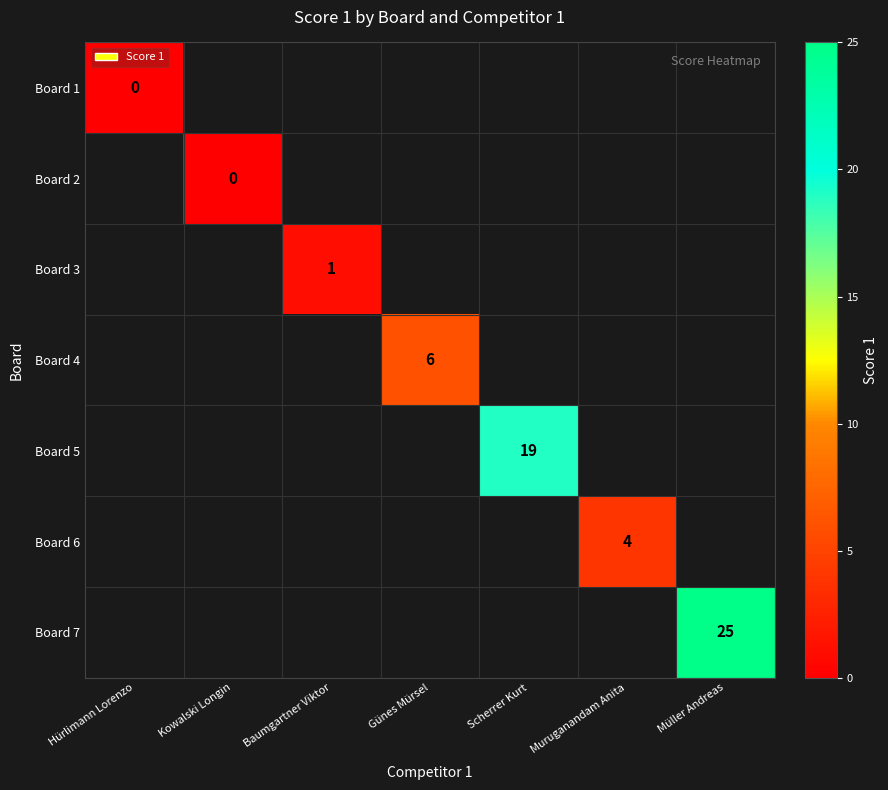

Is it true that Board 5 equals 19 at Scherrer Kurt?

True